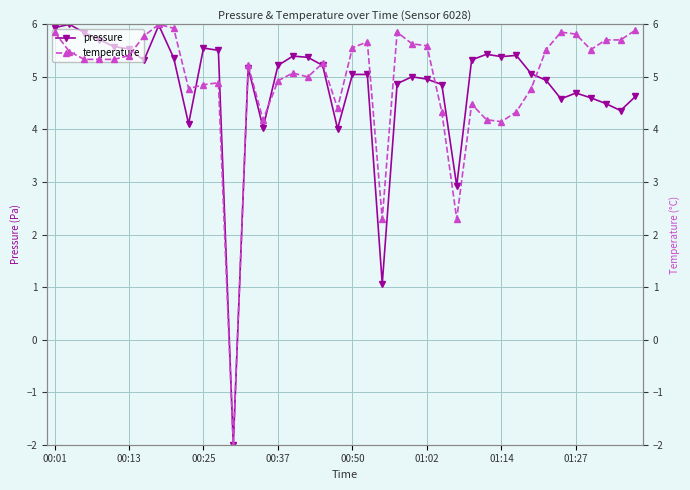

True or false: pressure has a value of 7.6 at 01:27.

False